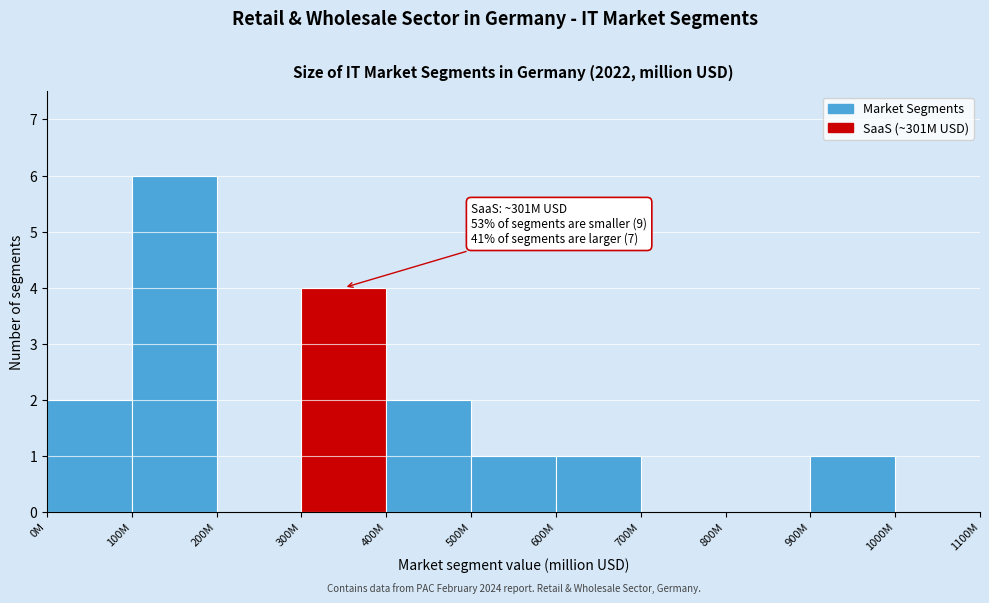

Reading left to right, extract all data points from this chart.

0M=2	100M=6	200M=0	300M=4	400M=2	500M=1	600M=1	700M=0	800M=0	900M=1	1000M=0